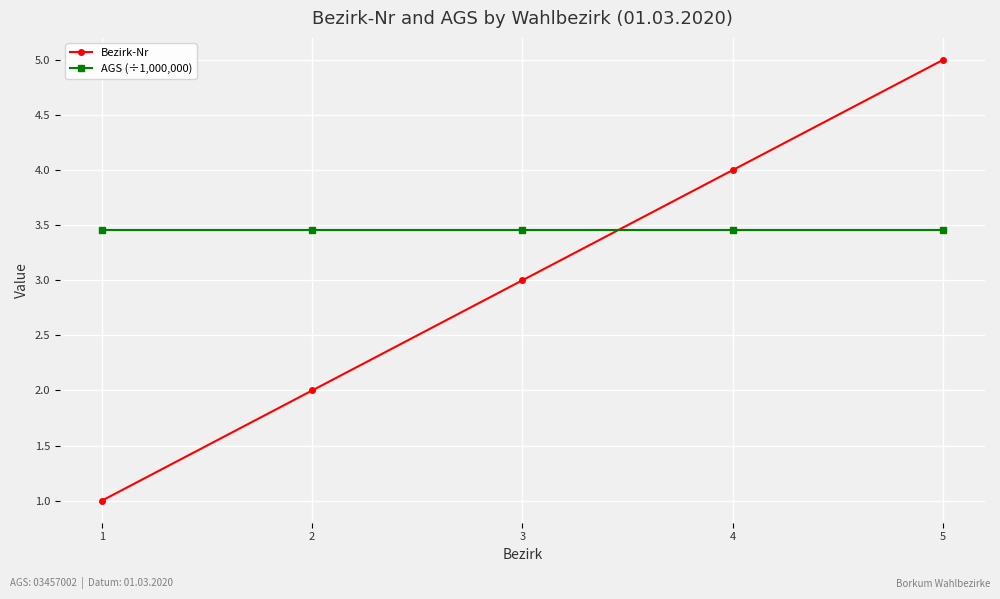

Which series has the largest total across all categories?

AGS (÷1,000,000)